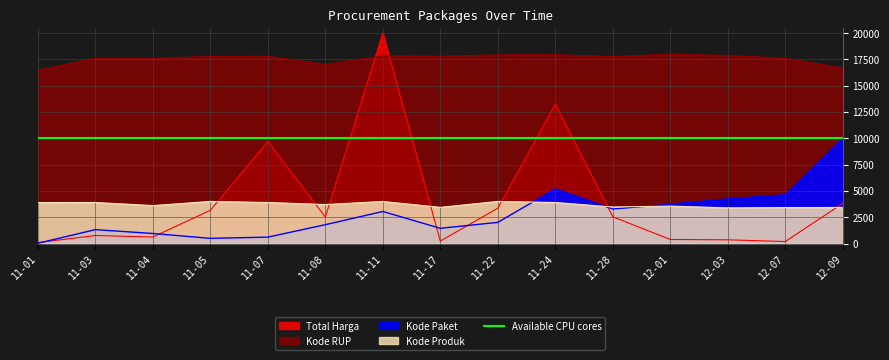

How many data points does each series have?

15